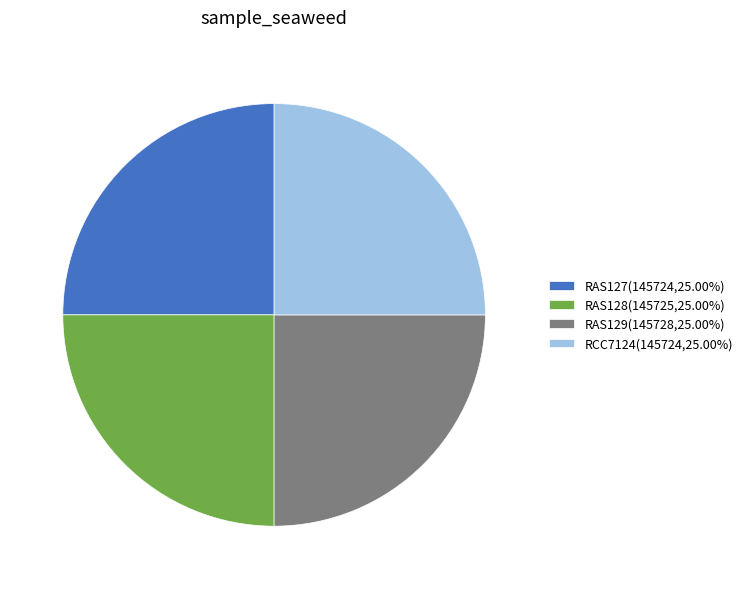

What is the ratio of the value at RAS128(145725,25.00%) to the value at RCC7124(145724,25.00%)?

1.0